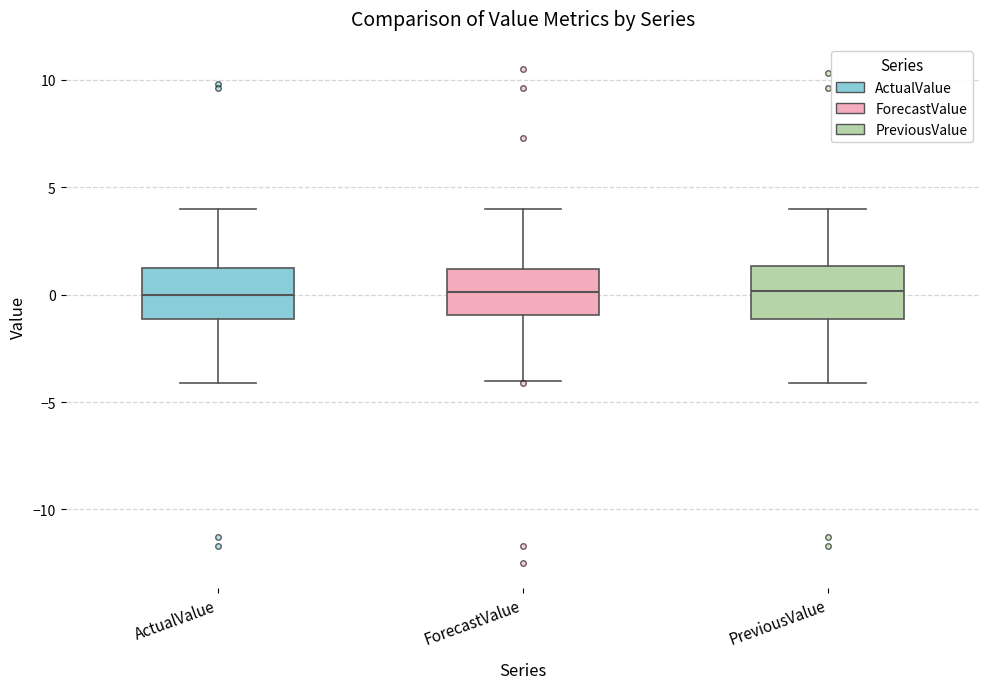

Reading left to right, read every box against the y-axis: the position of its median line, the range the box covers, and the ends of its whiskers. The values are not printed on the chart, so give them approximately, as read against the axis.

ActualValue: median 0.0, box -1.0 to 1.5, whiskers -4.0 to 4.0
ForecastValue: median 0.0, box -1.0 to 1.0, whiskers -4.0 to 4.0
PreviousValue: median 0.0, box -1.0 to 1.5, whiskers -4.0 to 4.0